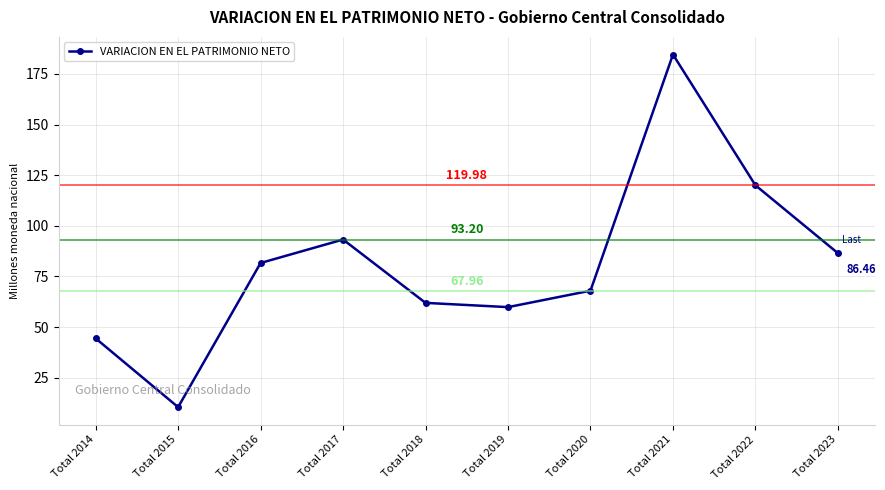

What is the change in value from Total 2020 to Total 2023?

+18.5